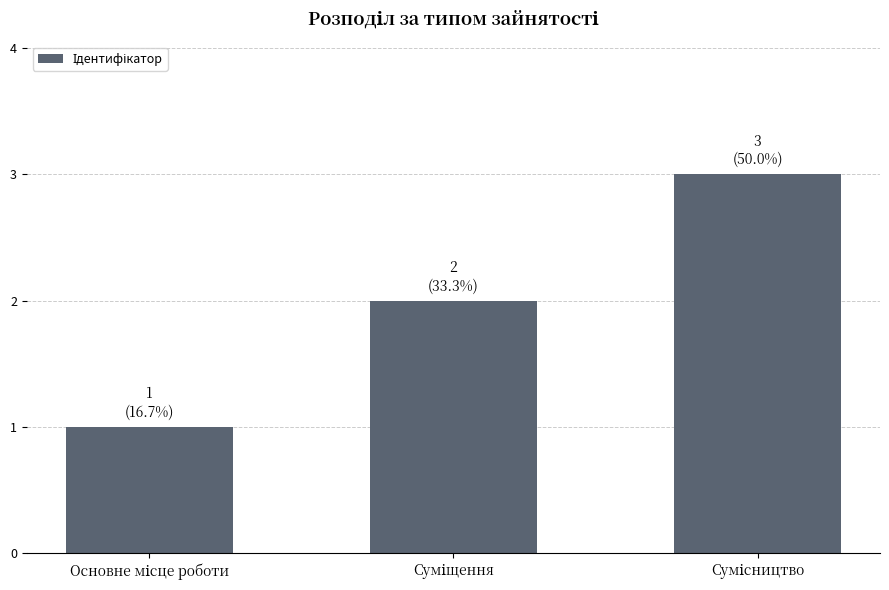

What is the smallest value displayed?

1